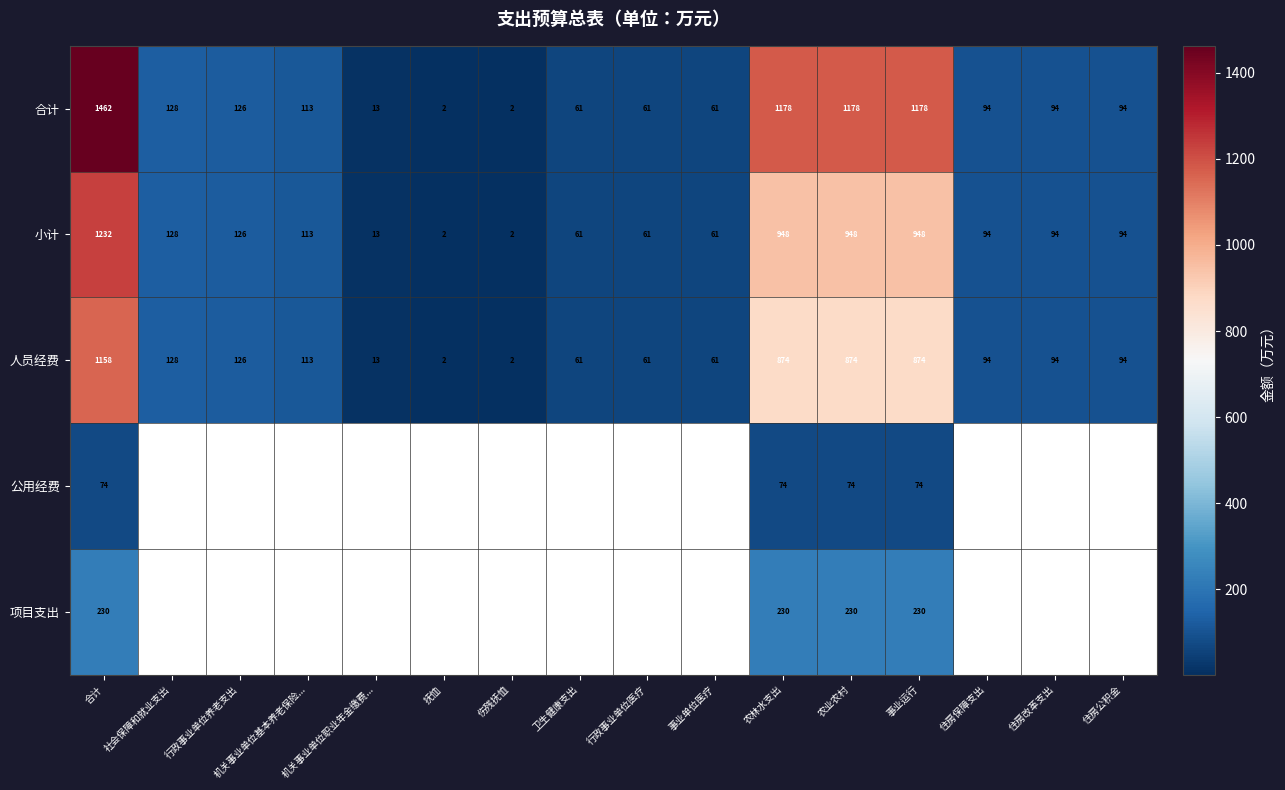

At which category is the sum across all series the highest?

合计